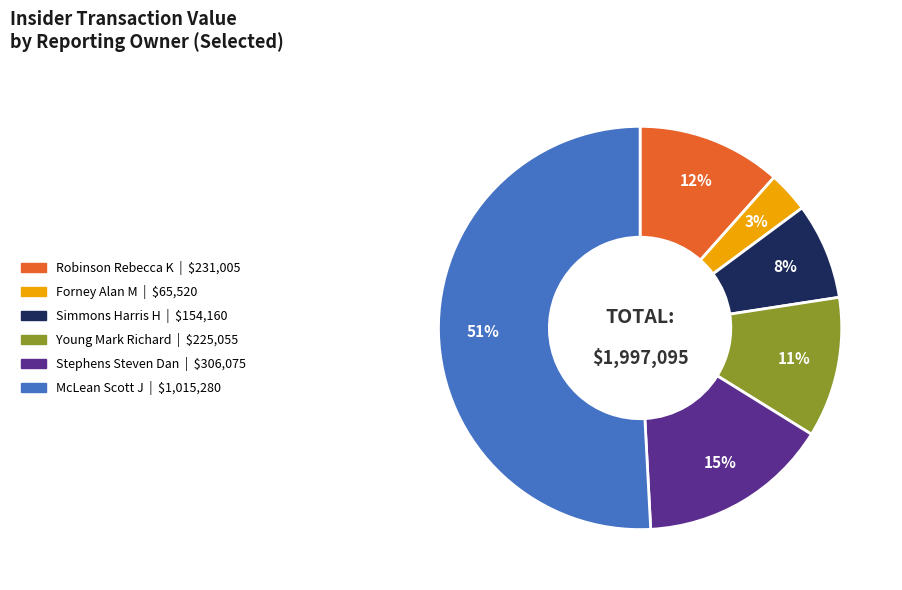

Between Forney Alan M and Simmons Harris H, which is larger?

Simmons Harris H